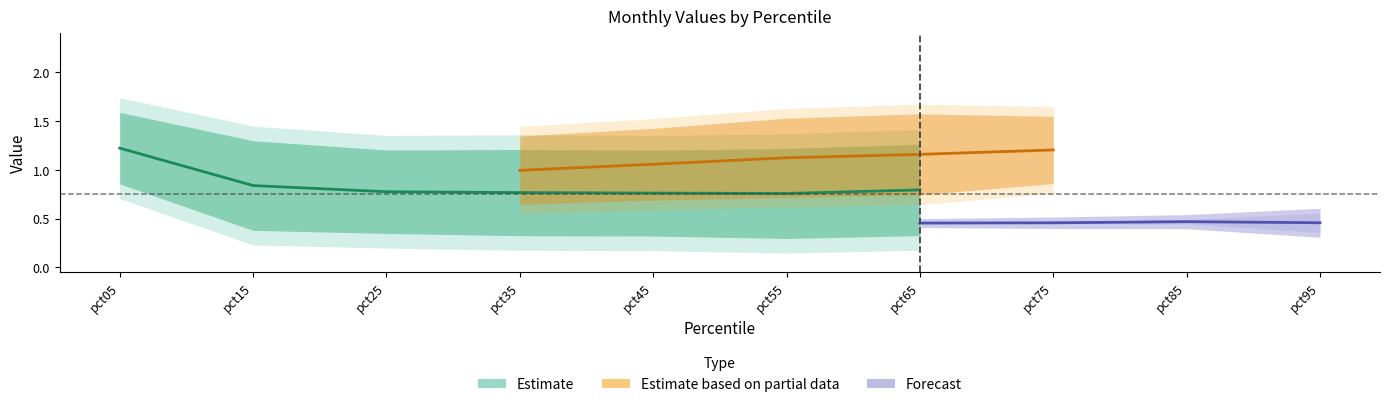

How many categories are shown in the chart?

10